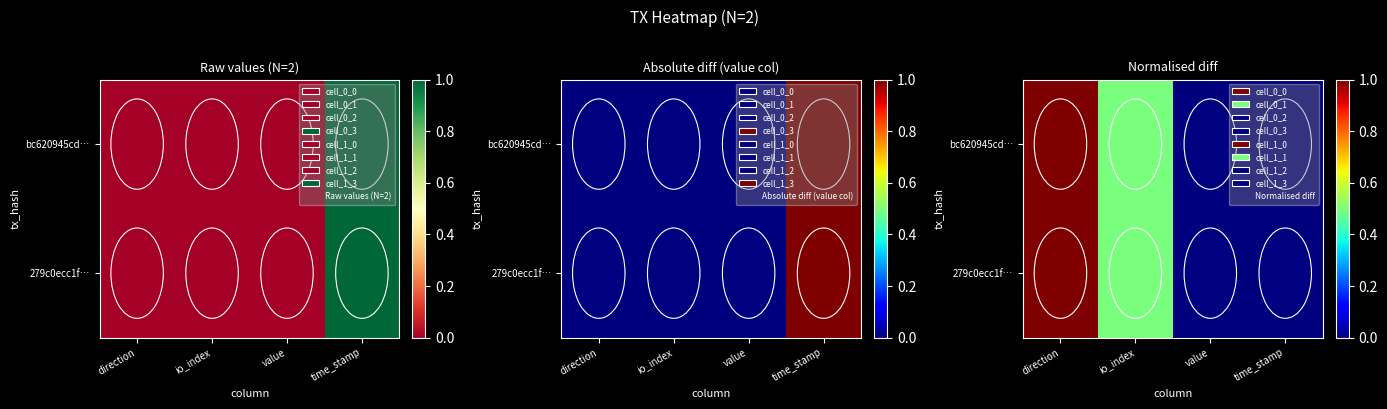

What is the sum of the bc620945cd… values at value and io_index?

0.5